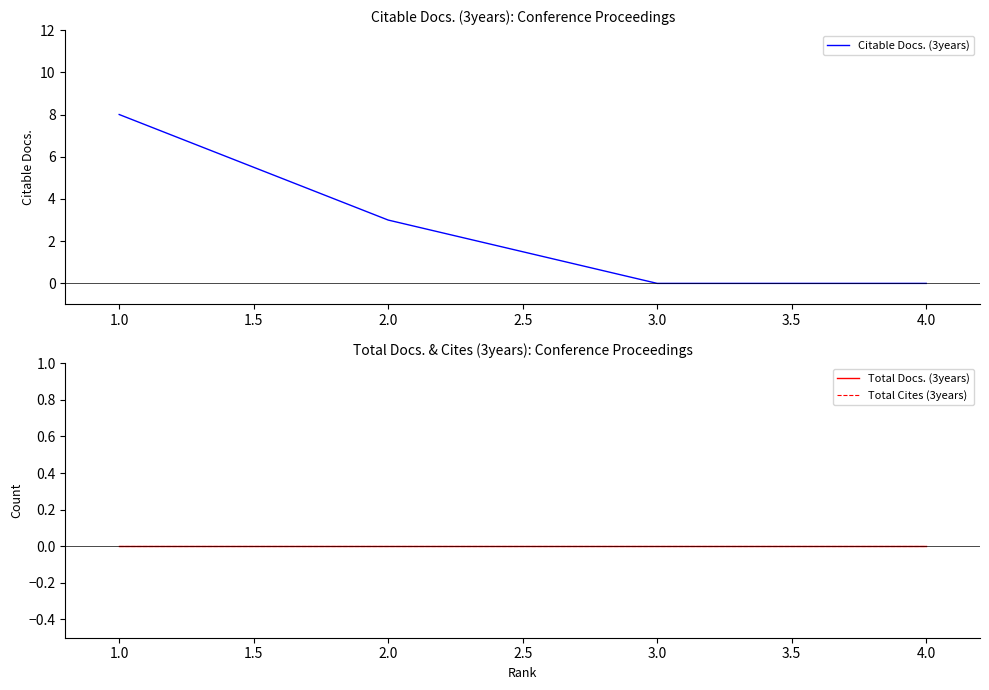

The Citable Docs. (3years) series shows 8 at 1.0. True or false?

True